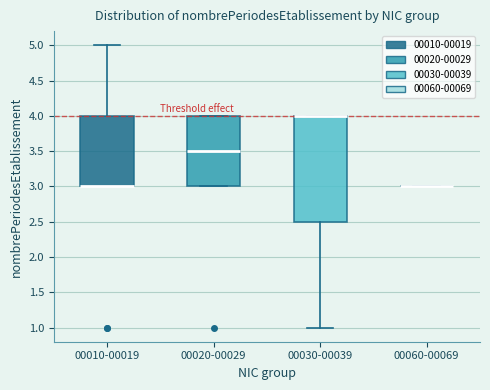

Comparing the boxes themselves (not the whiskers), which one is the tallest?

00030-00039